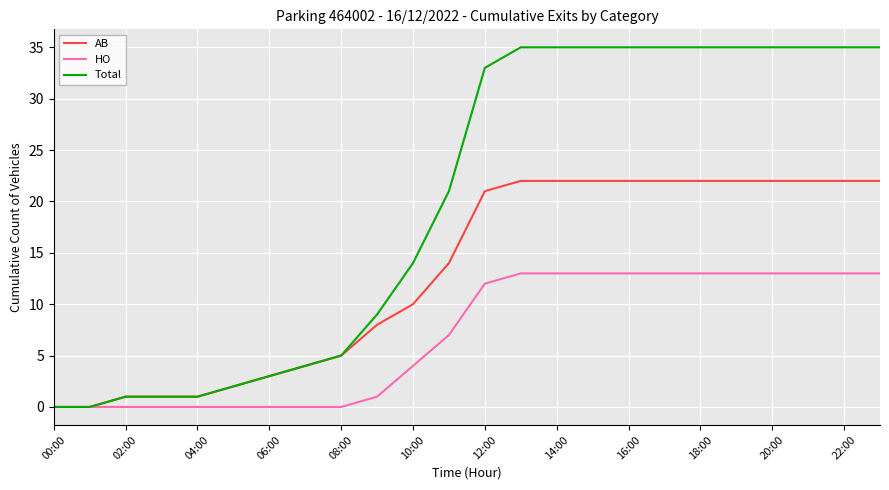

How many values in the HO series are below 12?

12